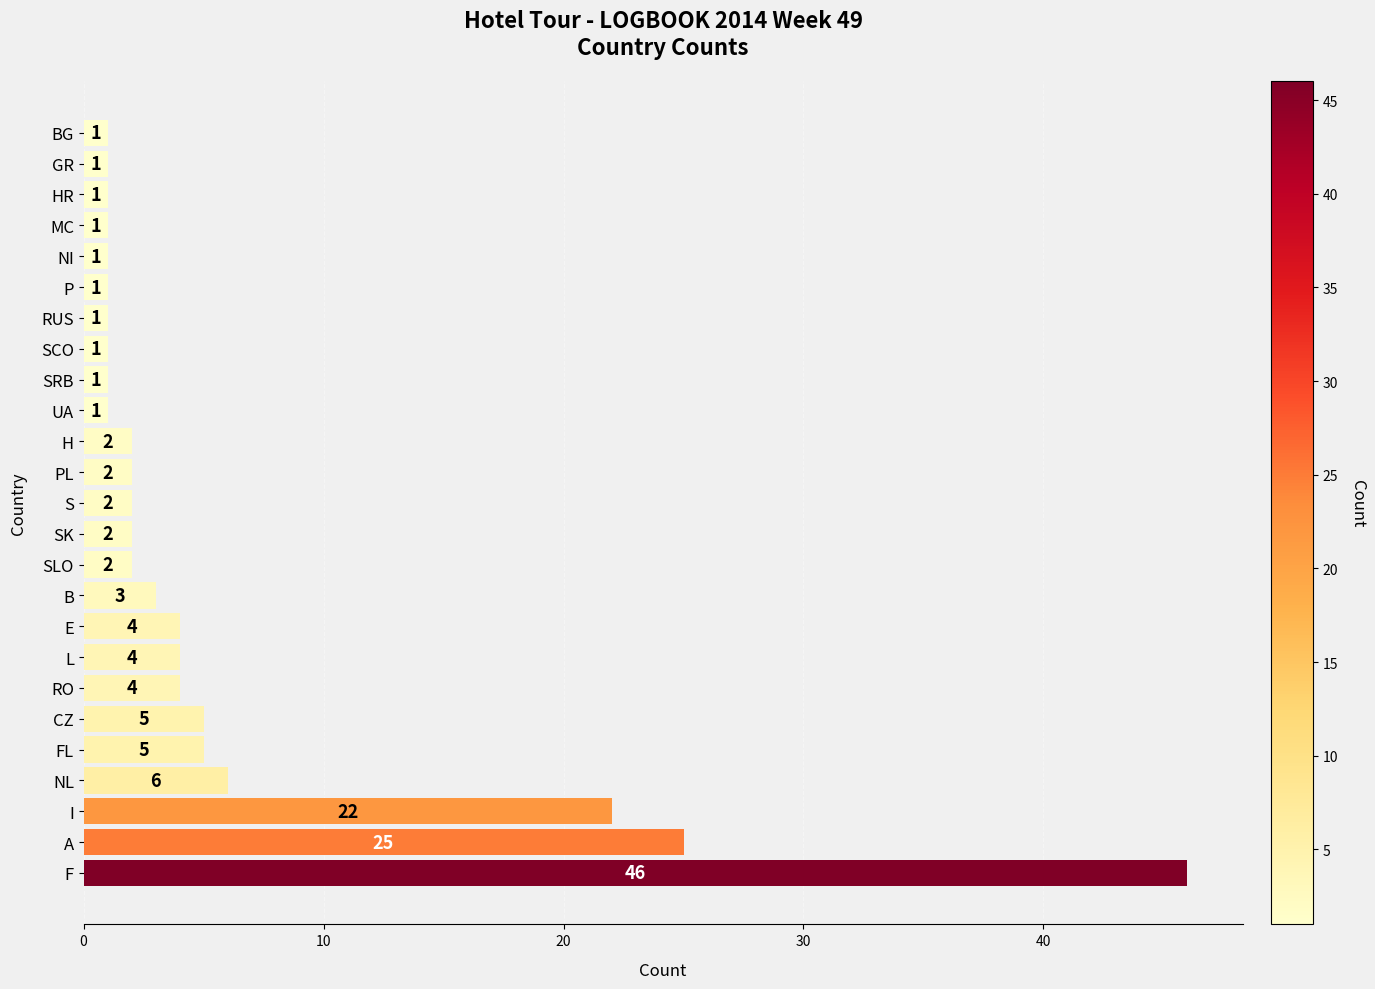

Approximately how many times larger is the value at PL compared to SLO?

1.0